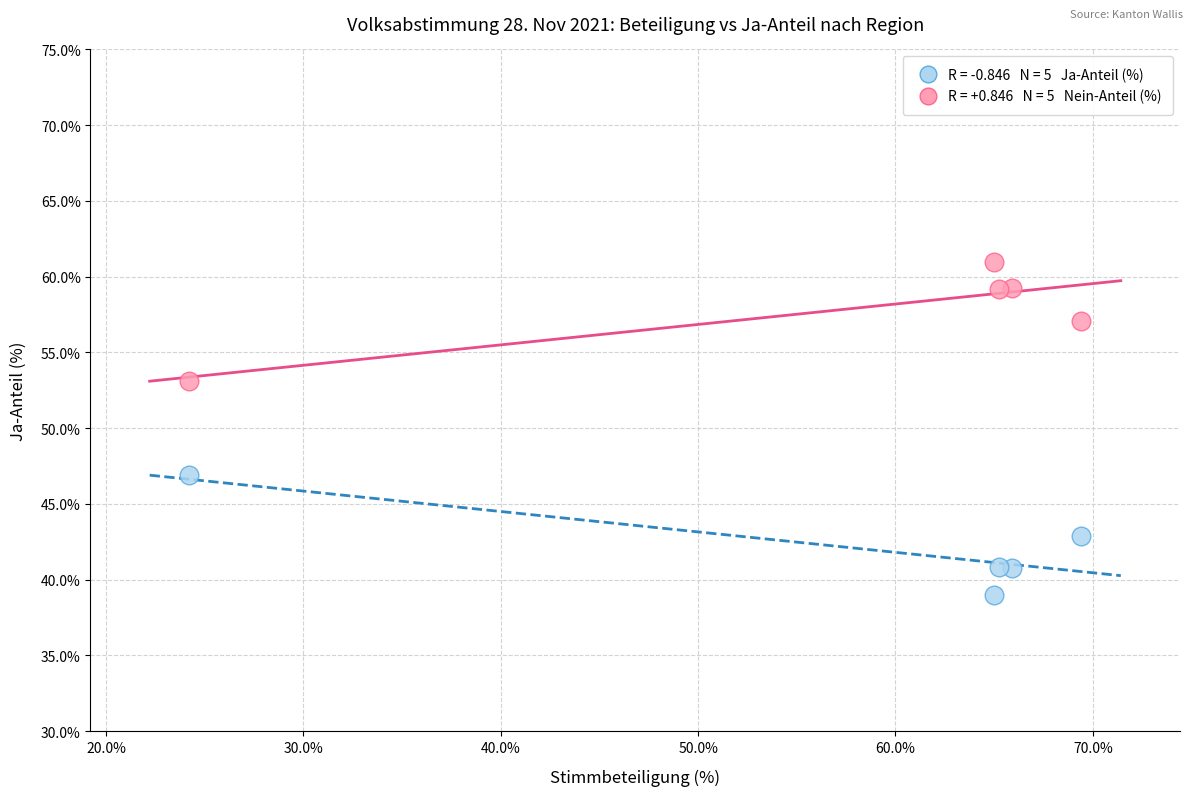

Across all data points, what is the range of X values (max minus min)?

45.2